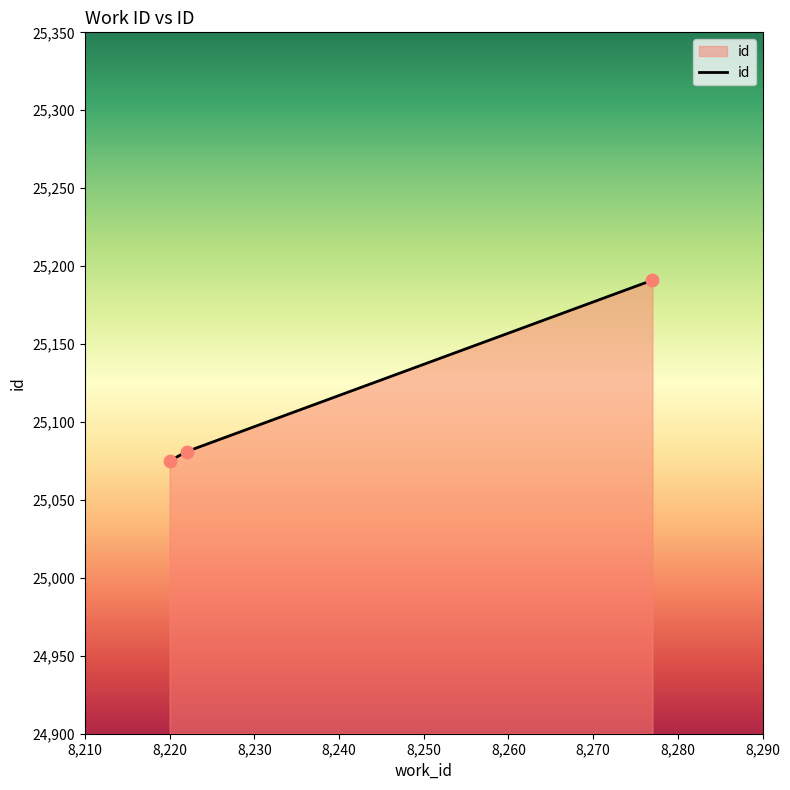

What is the average value?

25116